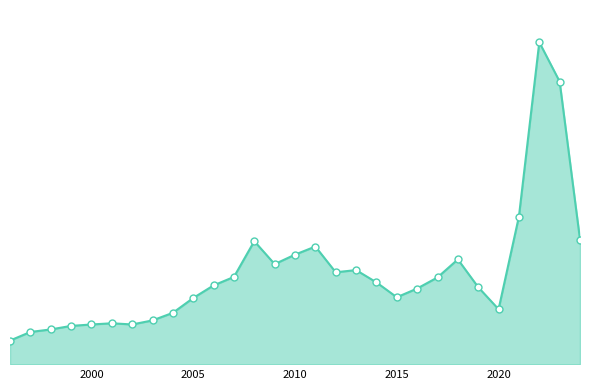

Does the chart have visible grid lines?

No